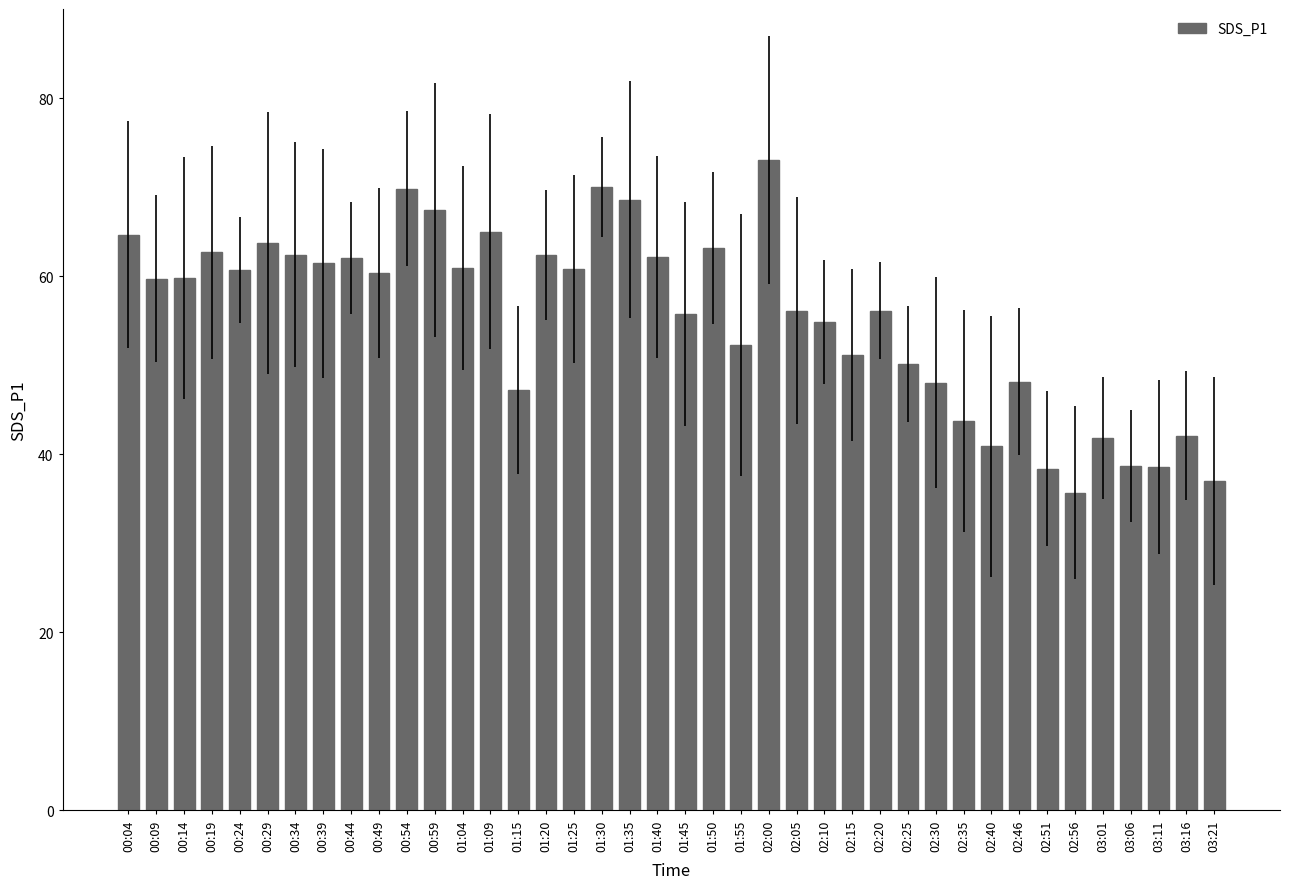

True or false: the data shows 20.2 at 01:20.

False